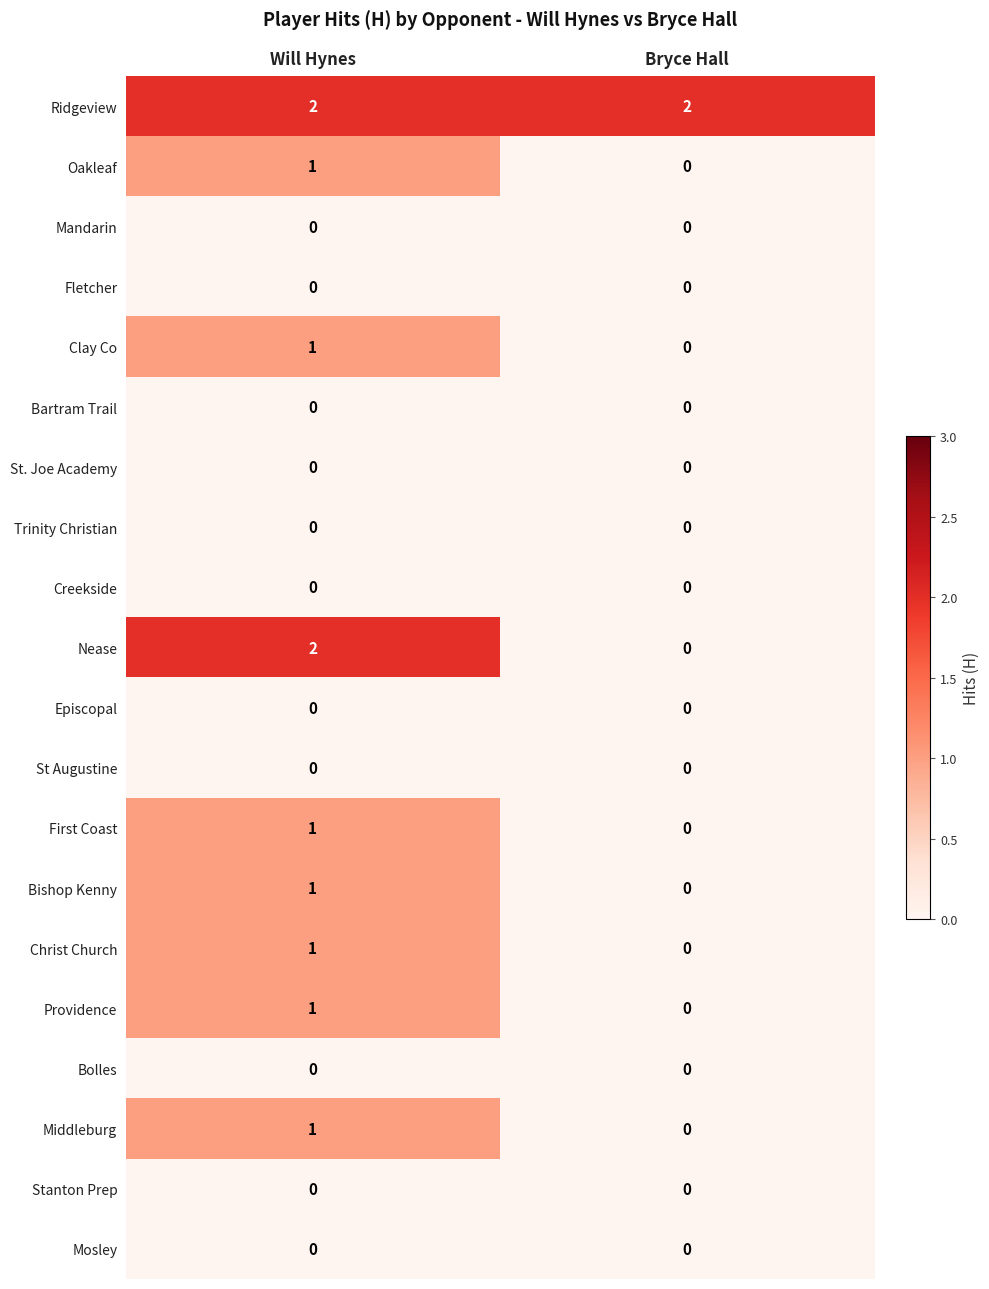

Is it true that Bartram Trail equals 0 at Will Hynes?

True